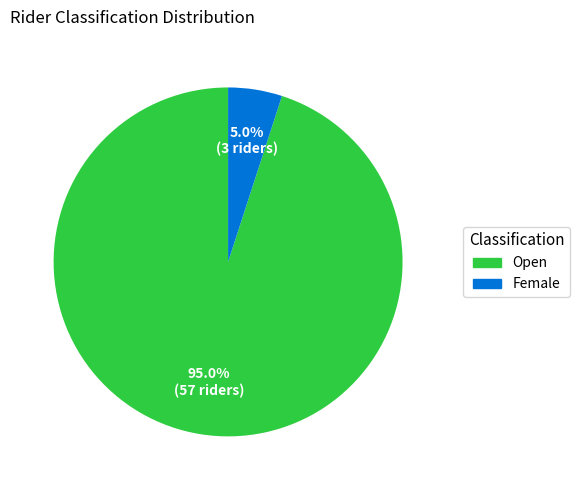

Does Female account for over 50% of the chart?

No